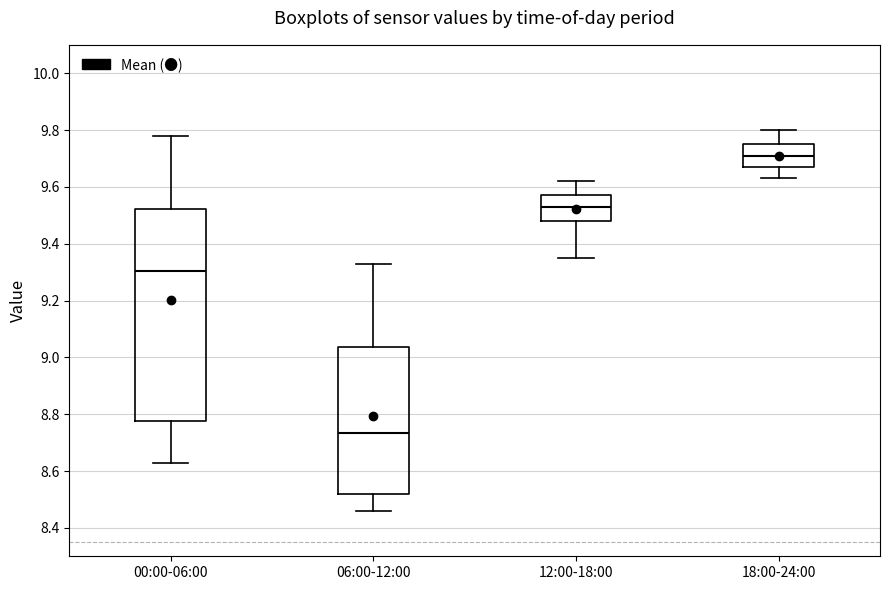

Reading left to right, read every box against the y-axis: the position of its median line, the range the box covers, and the ends of its whiskers. The values are not printed on the chart, so give them approximately, as read against the axis.

00:00-06:00: median 9.30, box 8.78 to 9.52, whiskers 8.64 to 9.78
06:00-12:00: median 8.74, box 8.52 to 9.04, whiskers 8.46 to 9.34
12:00-18:00: median 9.54, box 9.48 to 9.58, whiskers 9.36 to 9.62
18:00-24:00: median 9.72, box 9.68 to 9.76, whiskers 9.64 to 9.80